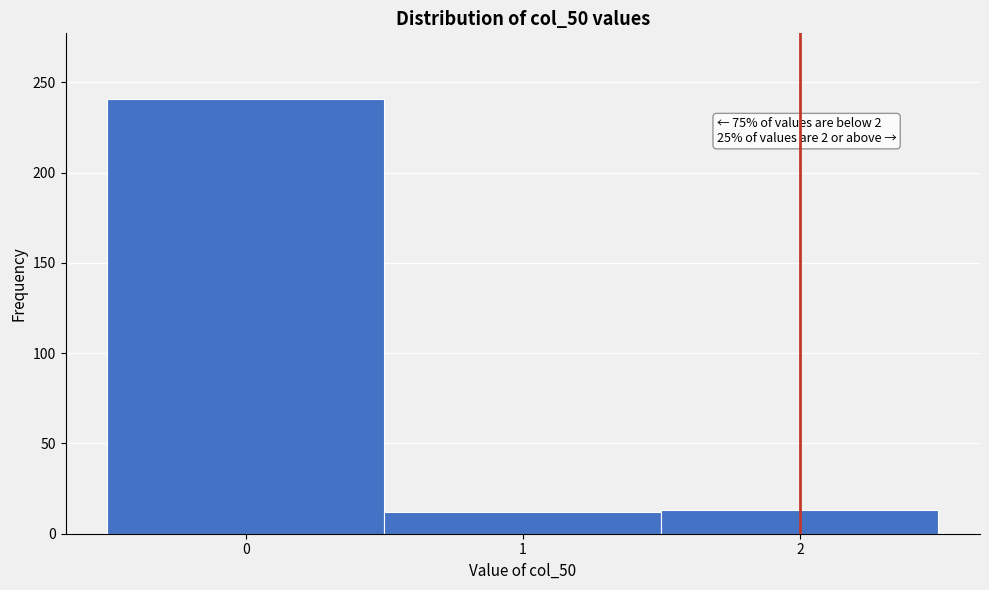

Which range on the x-axis has the tallest bar?

-0.5 to 0.5